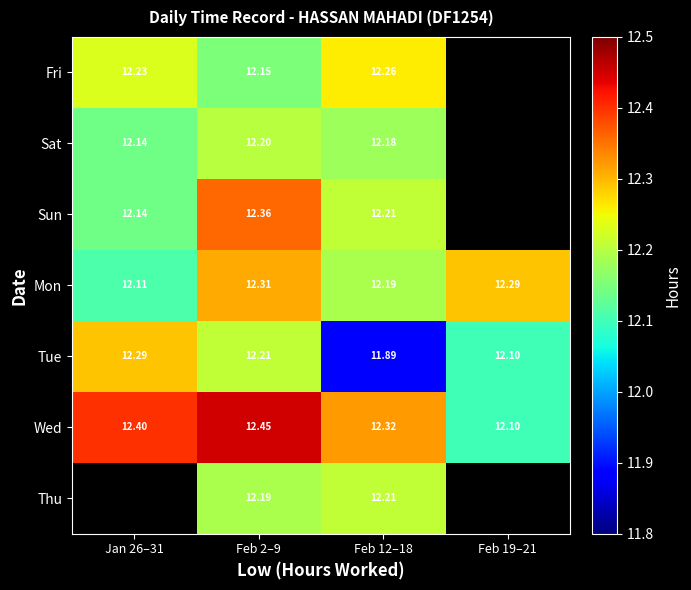

At how many categories does at least one series exceed 12?

4